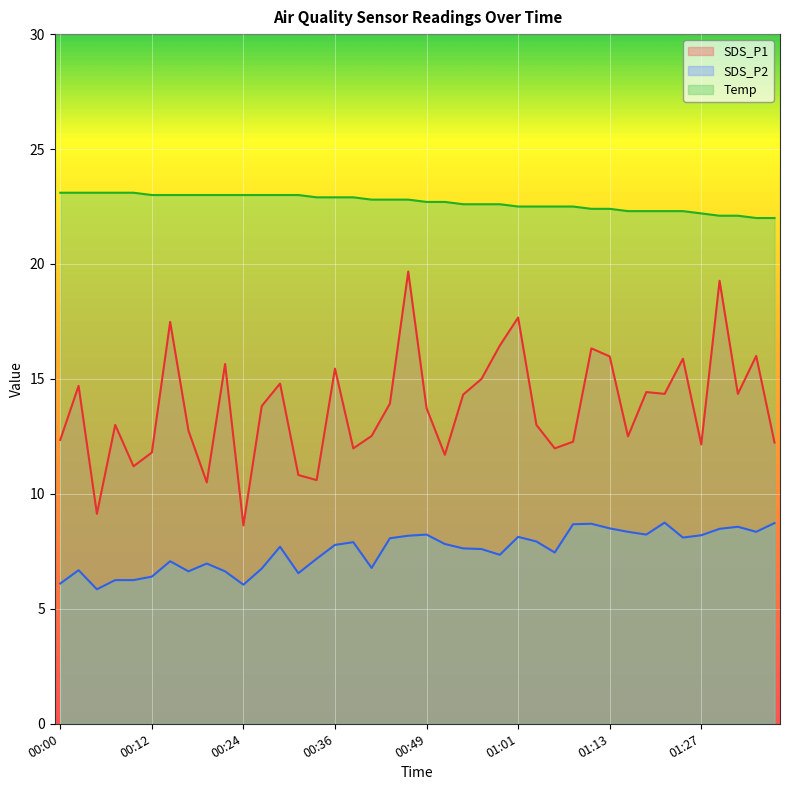

At how many categories does at least one series exceed 7?

40